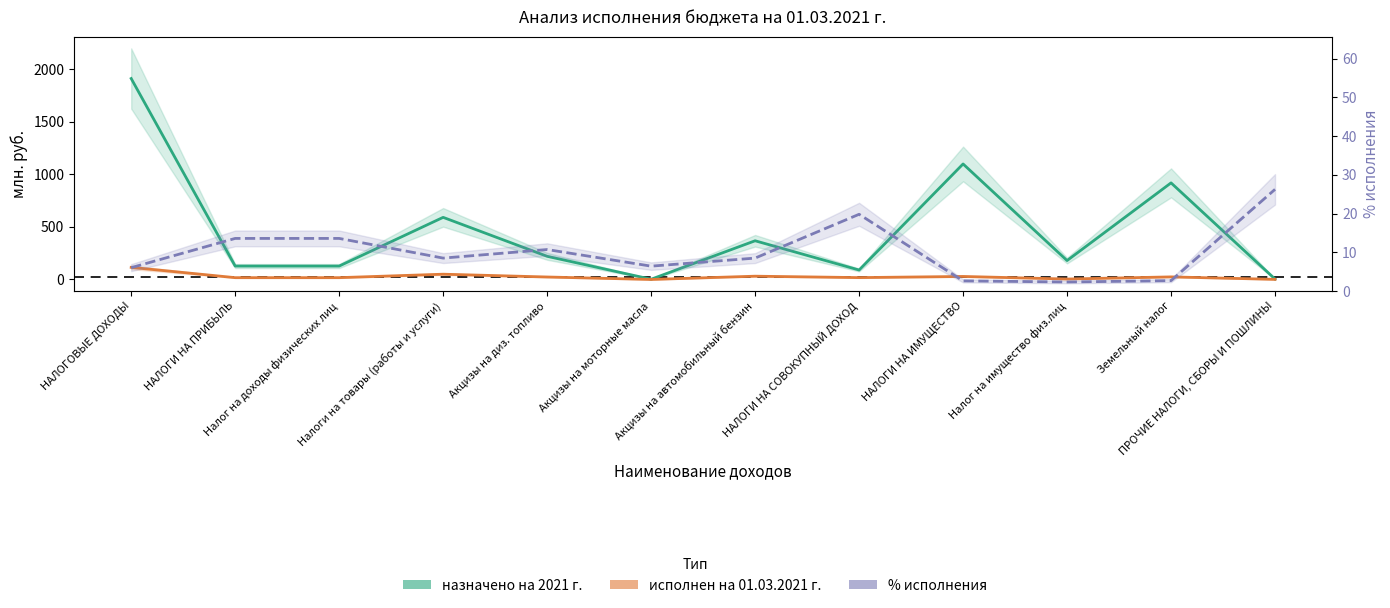

Rank the categories by назначено на 2021 г. value from lowest to highest.

Акцизы на моторные масла, ПРОЧИЕ НАЛОГИ, СБОРЫ И ПОШЛИНЫ, НАЛОГИ НА СОВОКУПНЫЙ ДОХОД, НАЛОГИ НА ПРИБЫЛЬ, Налог на доходы физических лиц, Налог на имущество физ.лиц, Акцизы на диз. топливо, Акцизы на автомобильный бензин, Налоги на товары (работы и услуги), Земельный налог, НАЛОГИ НА ИМУЩЕСТВО, НАЛОГОВЫЕ ДОХОДЫ